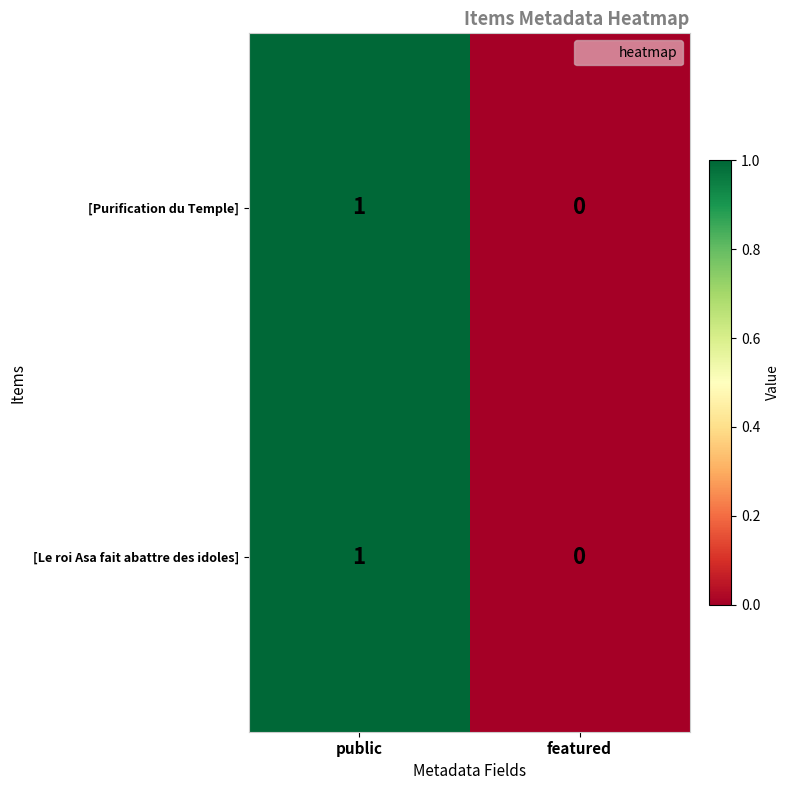

At which label is [Le roi Asa fait abattre des idoles] closest to 0?

featured